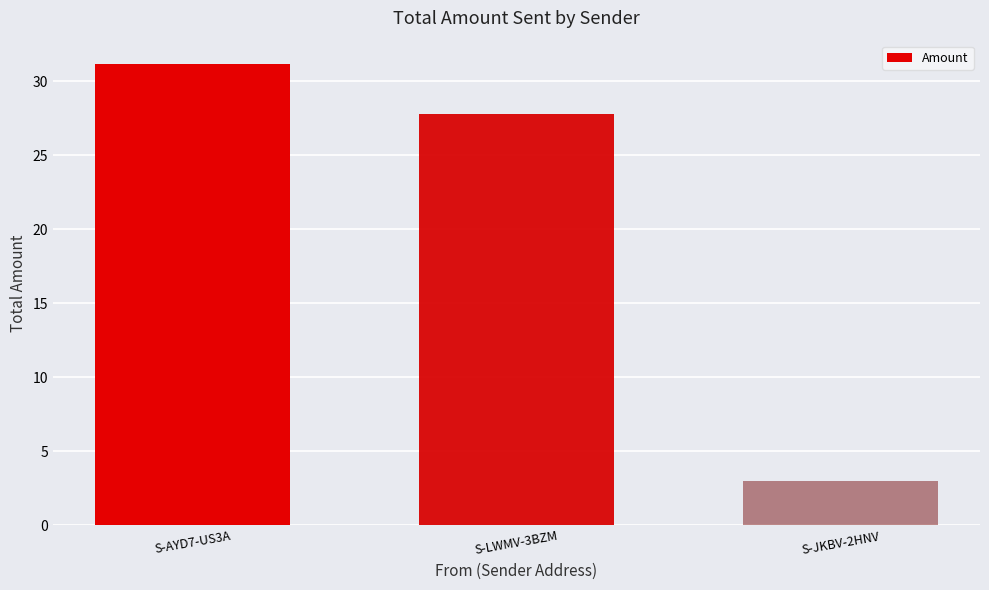

How many data points are less than 27?

1